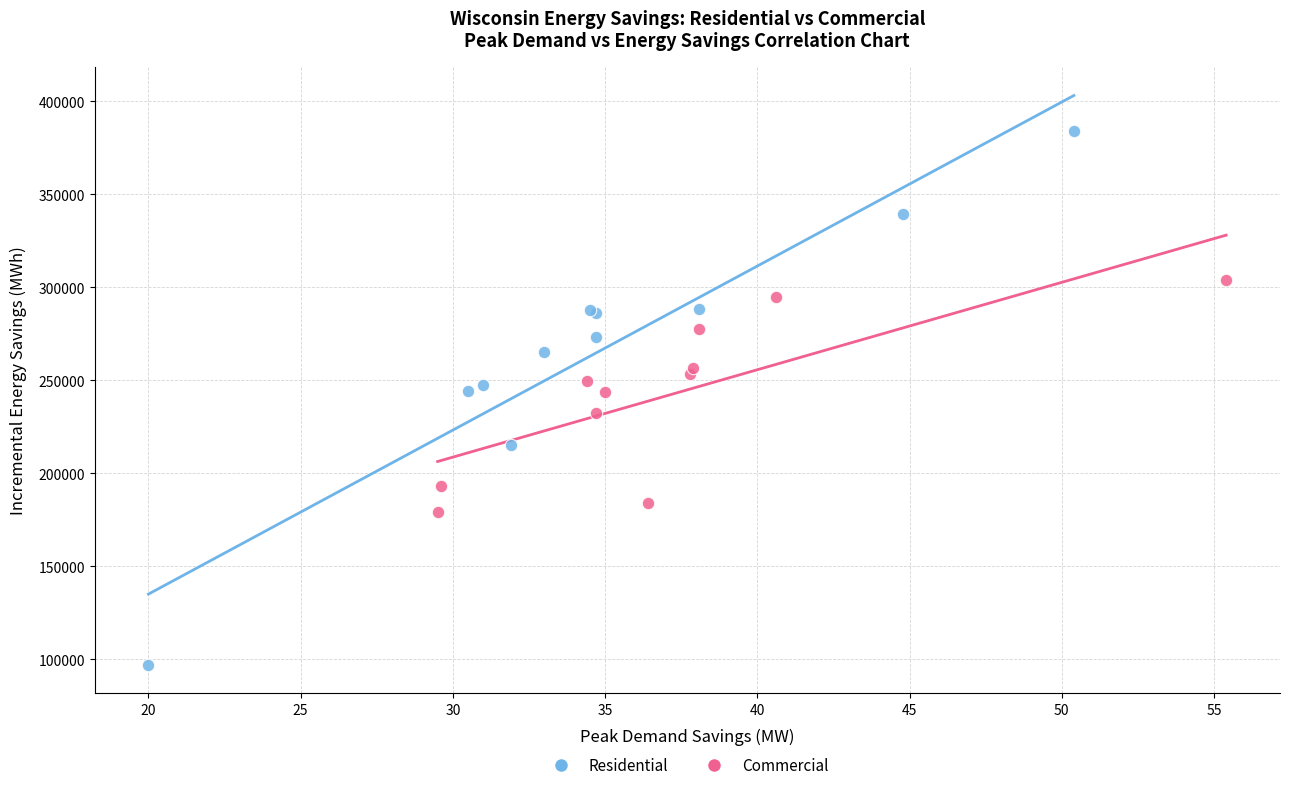

Which series contains the highest Y value?

Residential